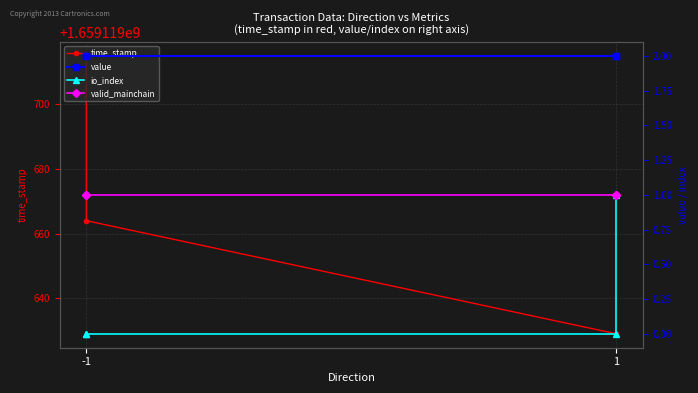

Does the chart display data point markers on the line(s)?

Yes